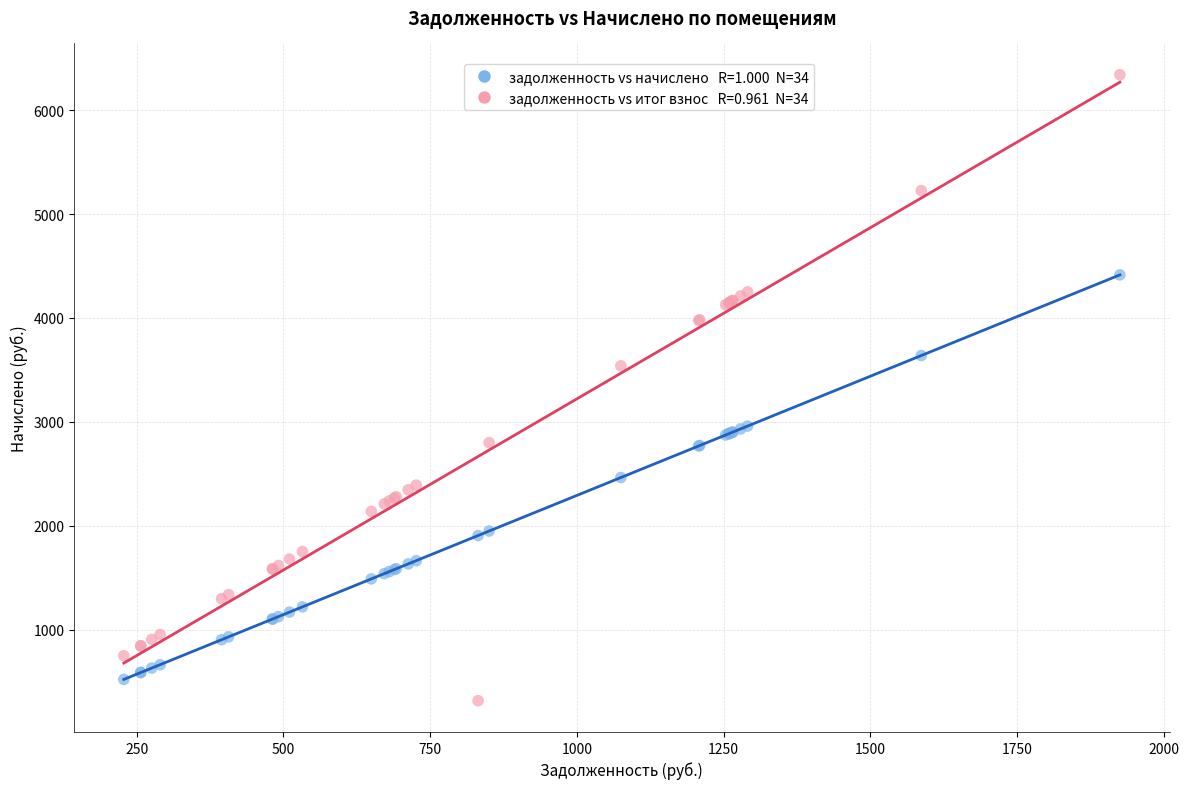

Across all series, what Y value is closest to 3329?

3539.8